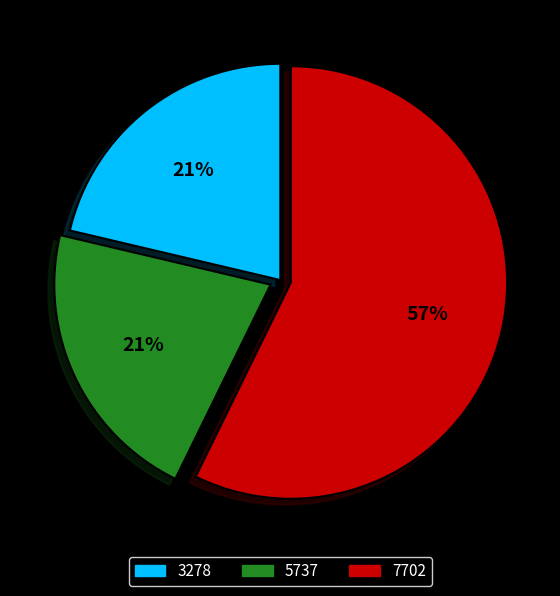

How many segments does this pie chart have?

3